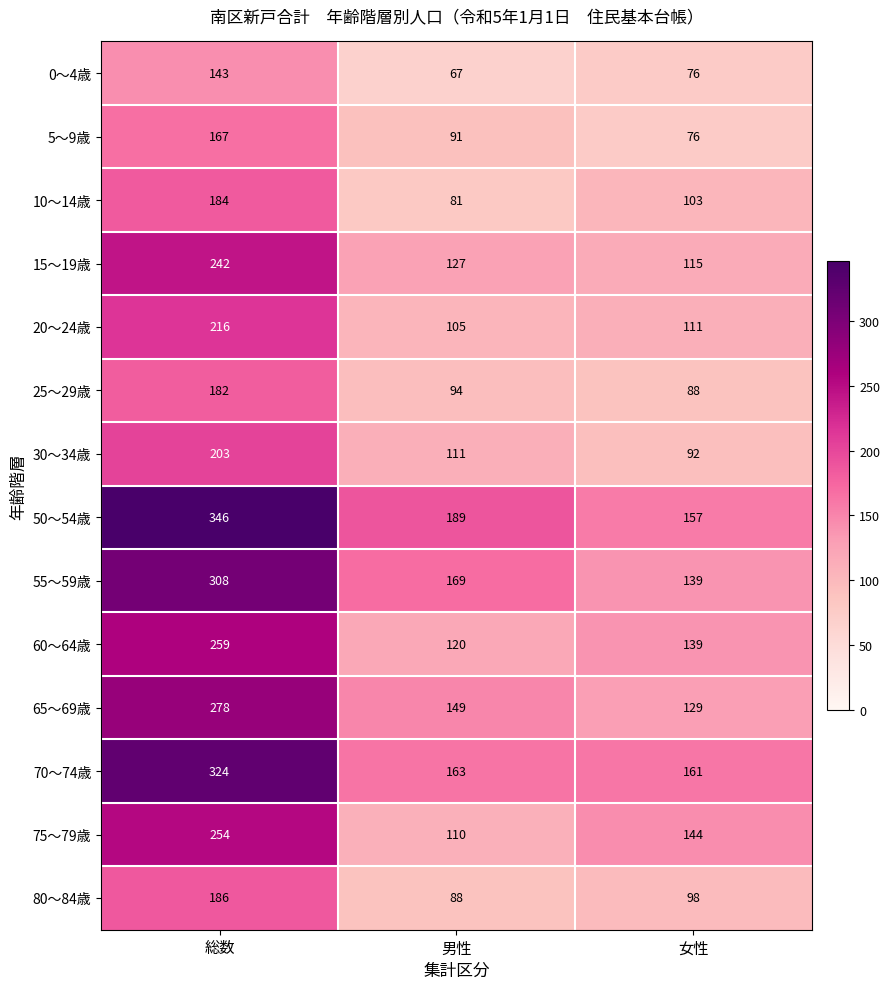

What is the difference between the 70～74歳 values at 総数 and 男性?

161